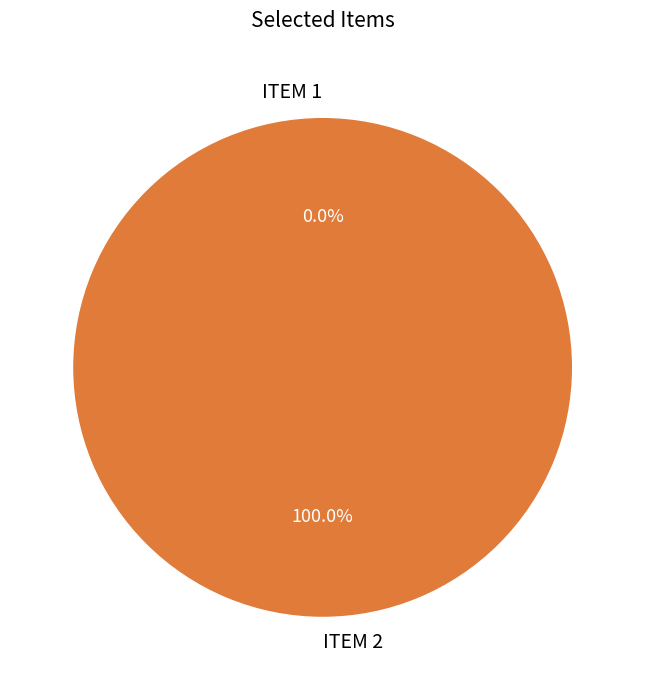

Is there any slice that represents more than half of the pie?

Yes